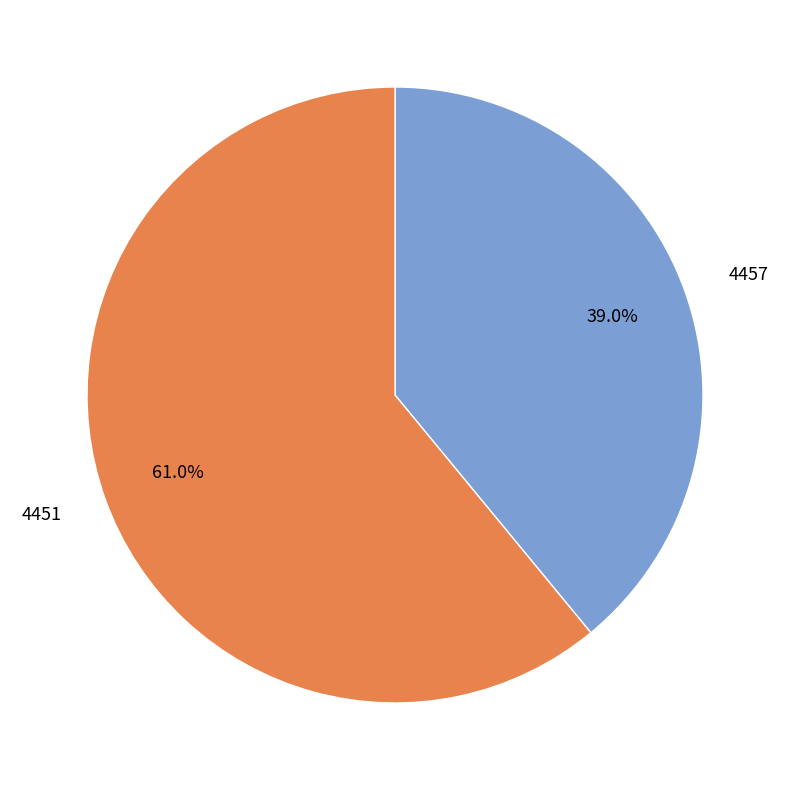

How many segments does this pie chart have?

2